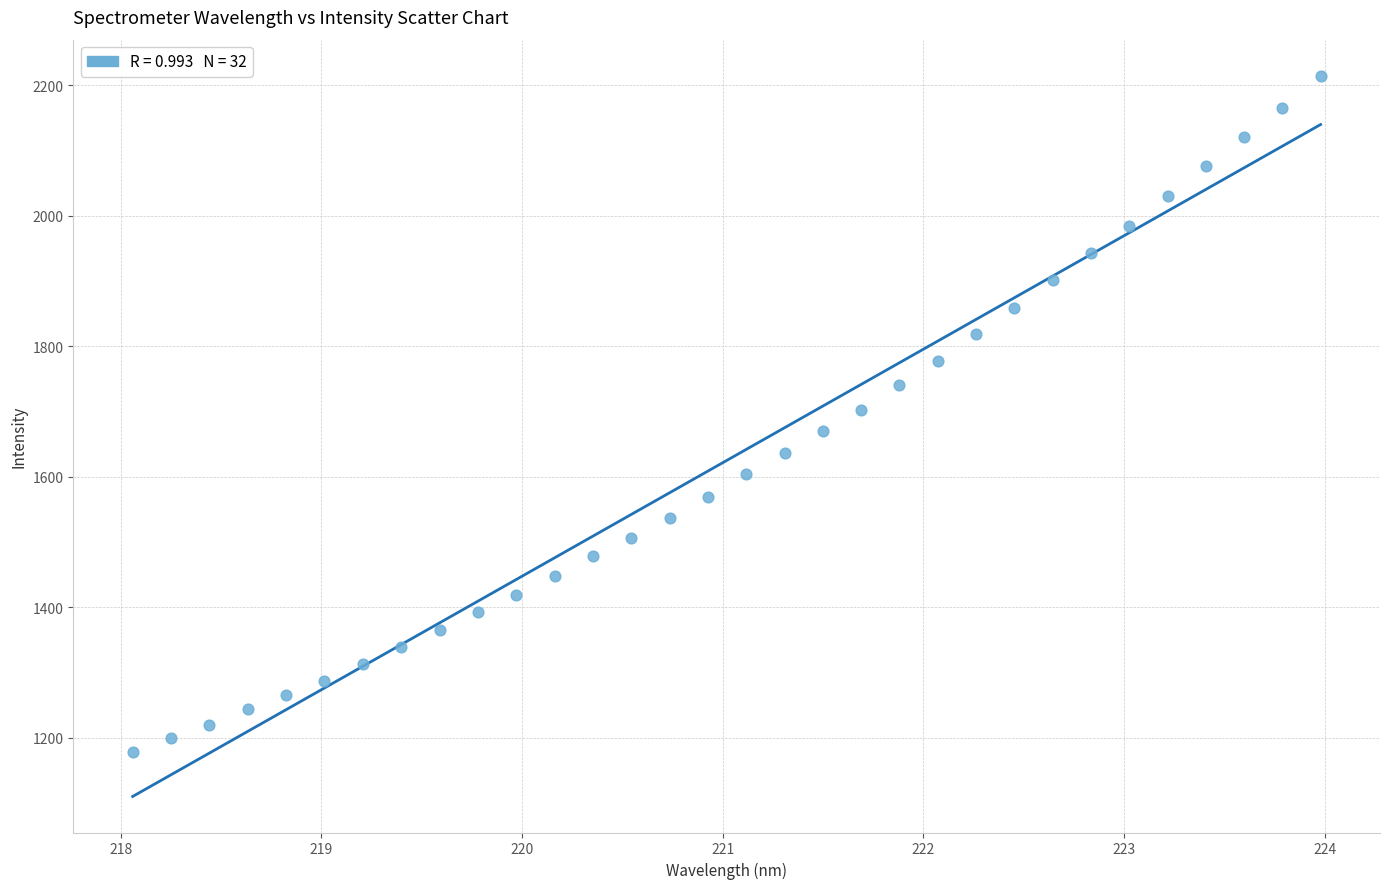

What is the range of Y values (max minus min)?

1036.4